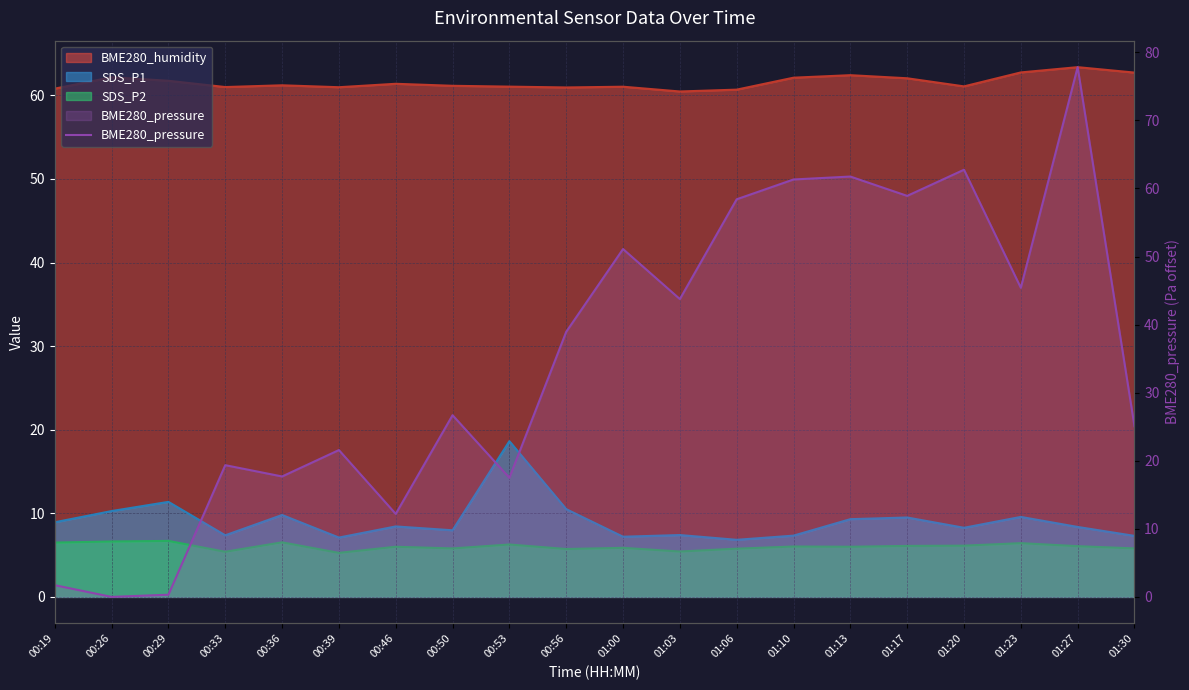

Is it true that the value at 00:26 is 0.0?

True